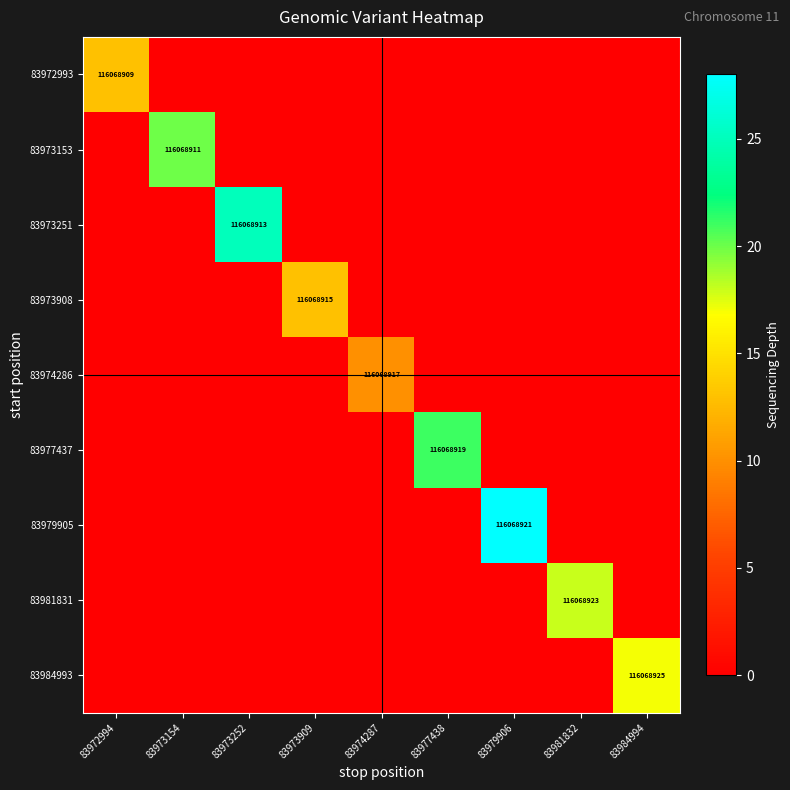

True or false: 83973153 has a value of 170839623 at 83973154.

False